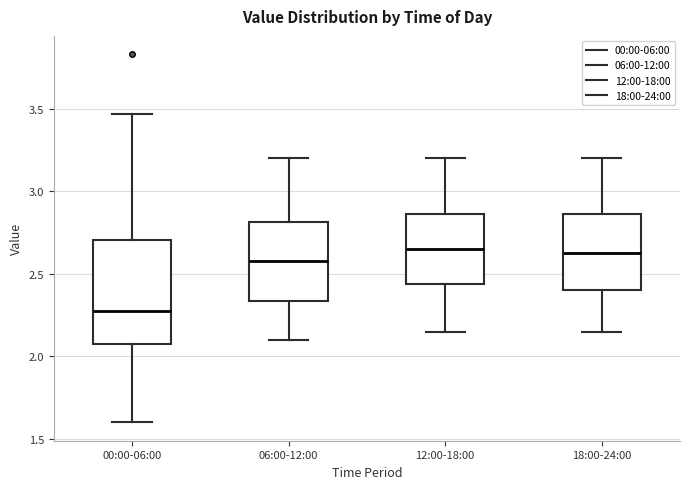

Reading left to right, transcribe this box plot: for each box, give where its median line is, the range the box spans, and where its two whiskers end, as read against the y-axis. The values are not printed on the chart, so give them approximately, as read against the axis.

00:00-06:00: median 2.30, box 2.05 to 2.70, whiskers 1.60 to 3.45
06:00-12:00: median 2.60, box 2.35 to 2.80, whiskers 2.10 to 3.20
12:00-18:00: median 2.65, box 2.45 to 2.85, whiskers 2.15 to 3.20
18:00-24:00: median 2.65, box 2.40 to 2.85, whiskers 2.15 to 3.20